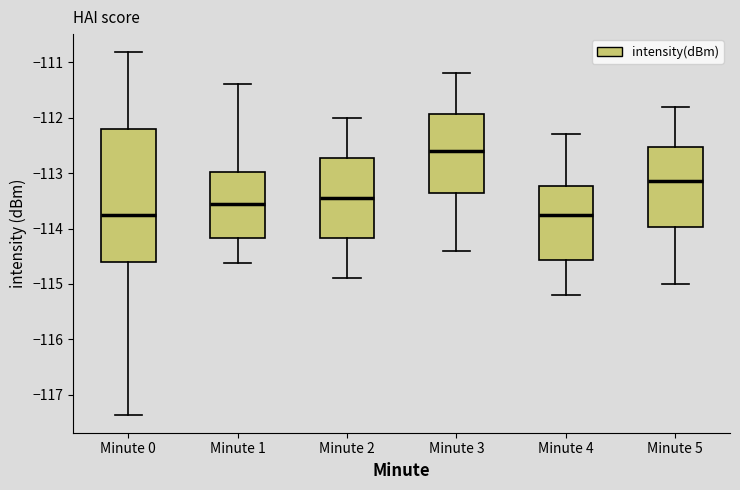

Where is the lower edge of the box for Minute 0 on the y-axis? The values are not printed on the chart, so give them approximately, as read against the axis.

-114.6